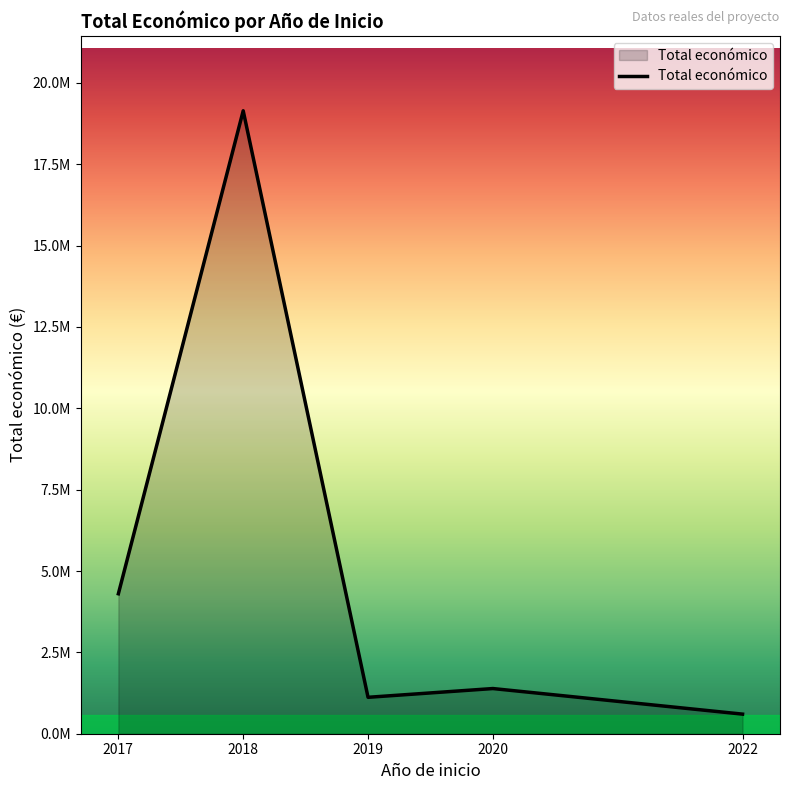

At which category does the data reach its first local valley?

2019